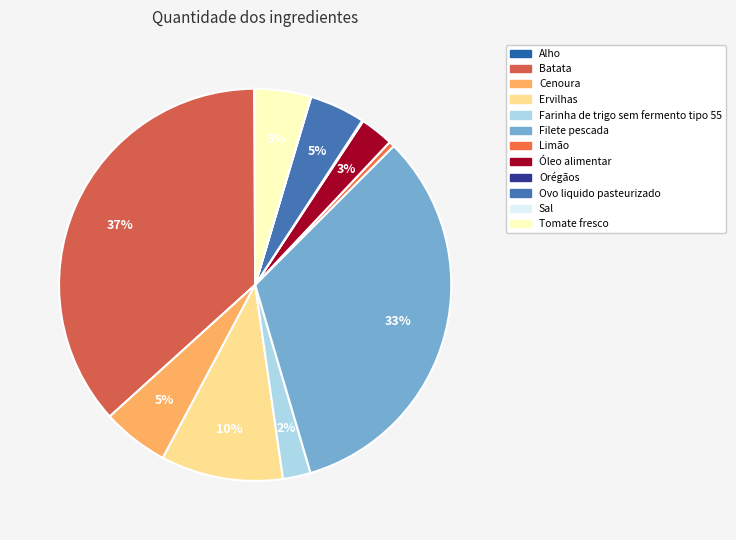

How much of the chart is everything except Ervilhas?

89.9%